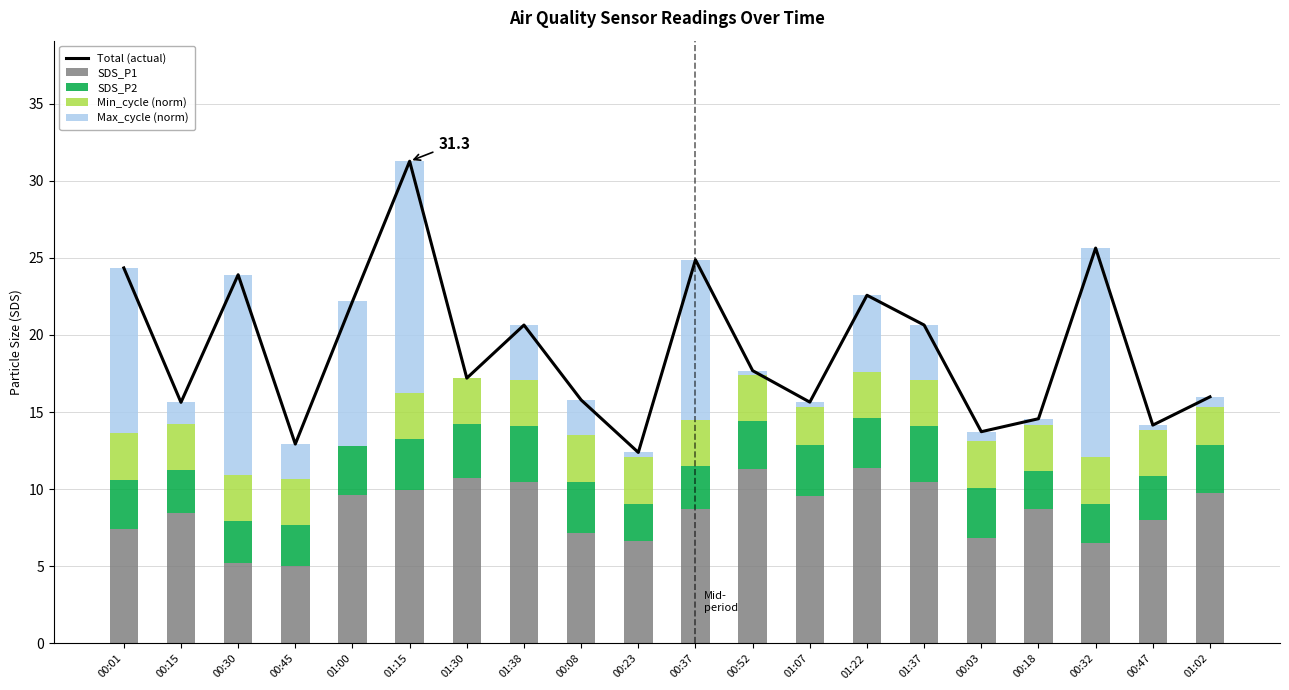

What is the total value across all series at 00:01?

48.7